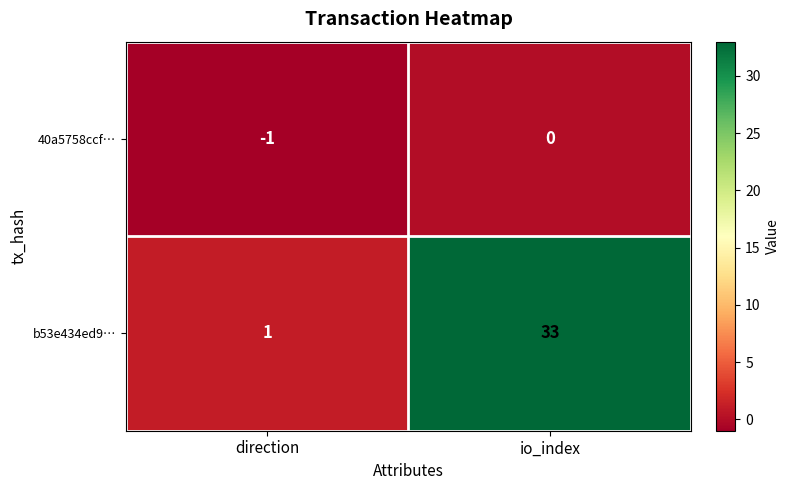

List the series in order of their overall mean, highest first.

b53e434ed9…, 40a5758ccf…